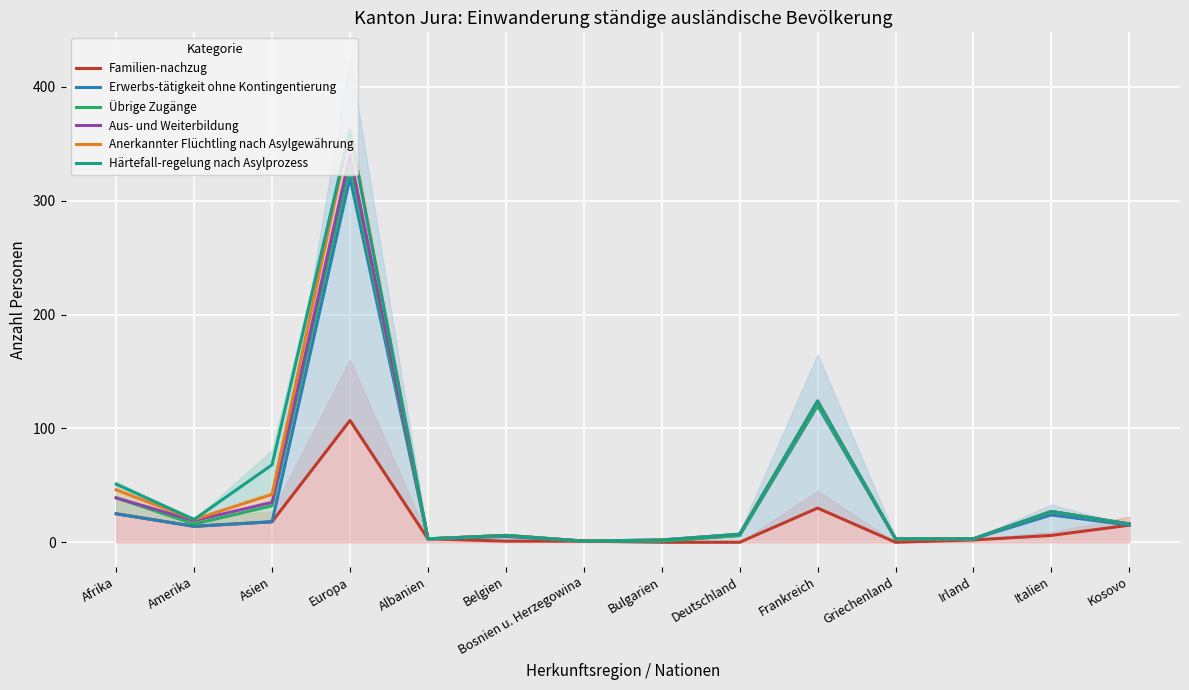

True or false: Härtefall-regelung nach Asylprozess and Aus- und Weiterbildung intersect in this chart.

False